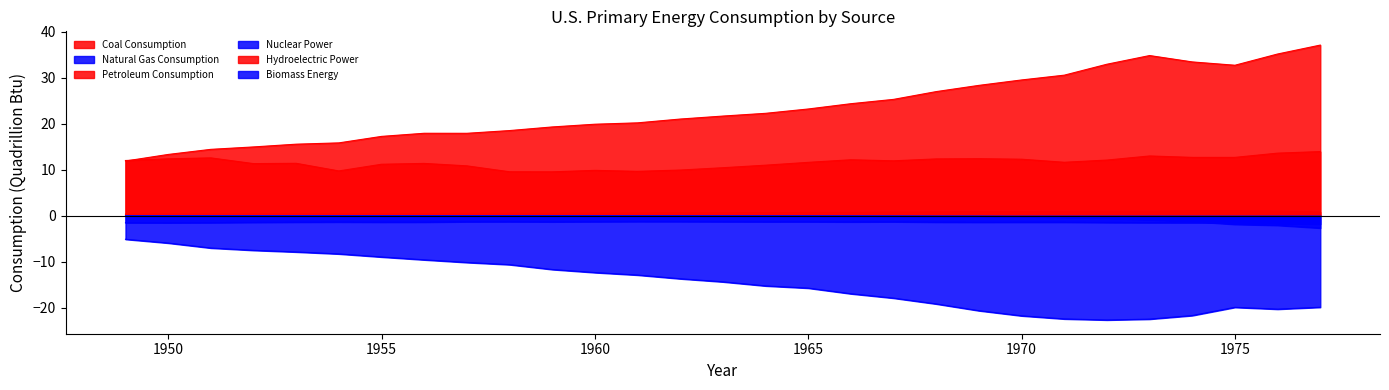

At which label does Nuclear Power reach its minimum?

1977